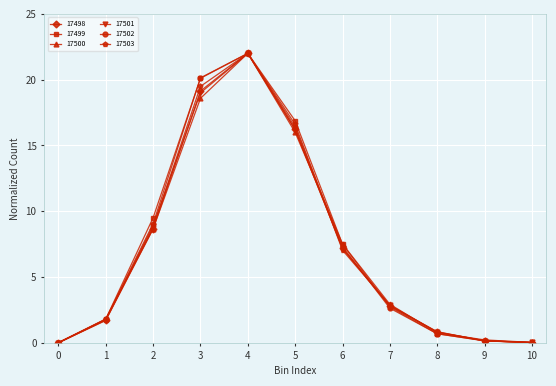

What is the maximum value shown in the chart?

22.0